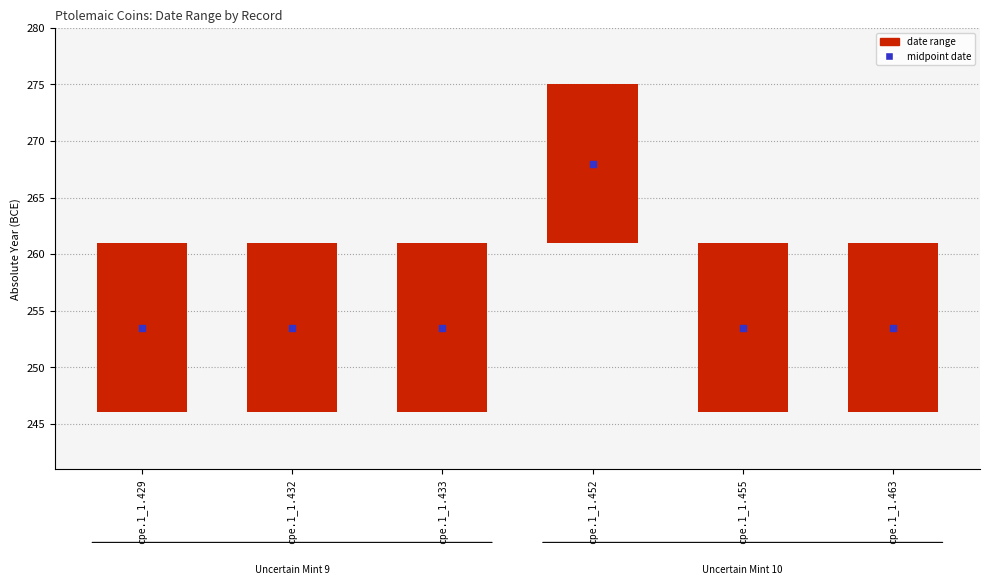

Which series contains the highest Y value?

midpoint date